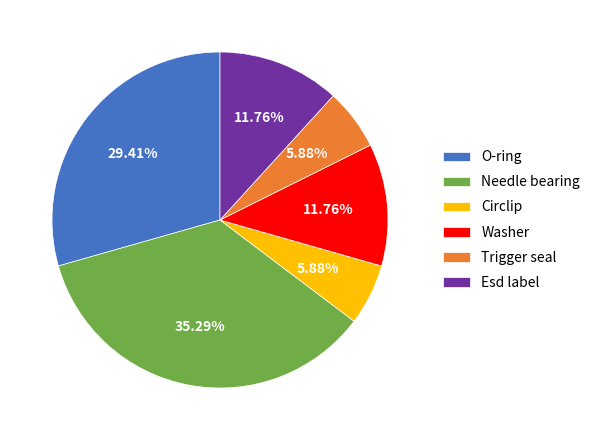

Is the sum of Washer and Trigger seal greater than half?

No